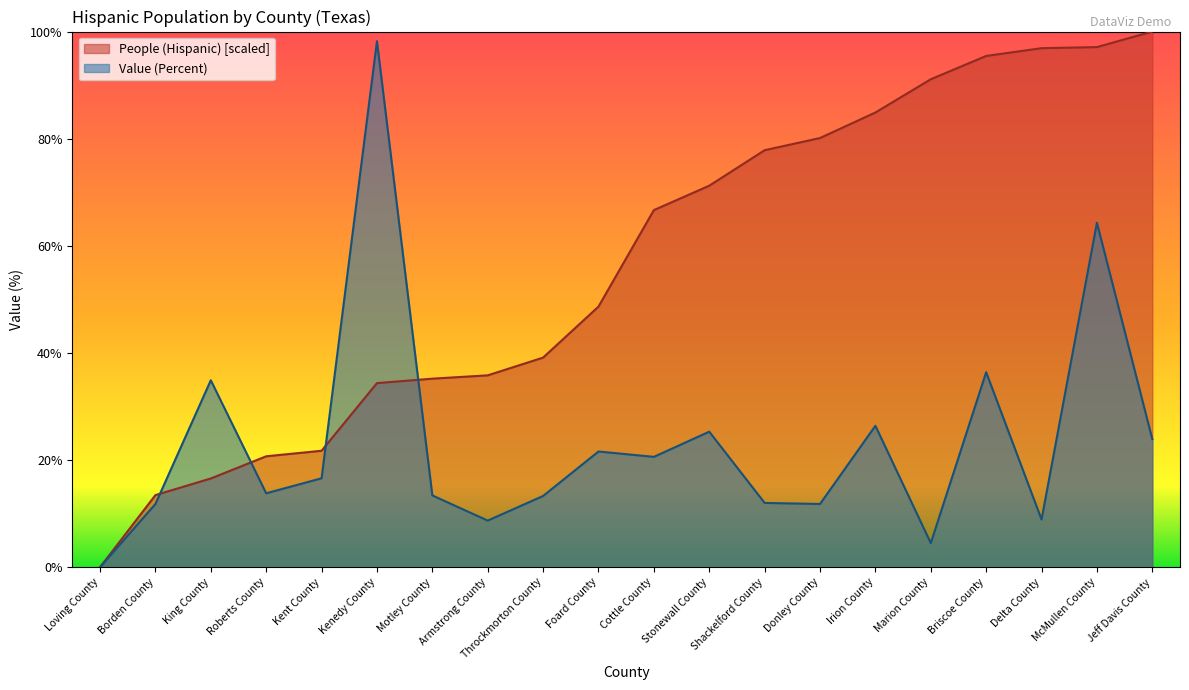

True or false: Value (Percent) has more than 0 points higher than both neighbors.

True